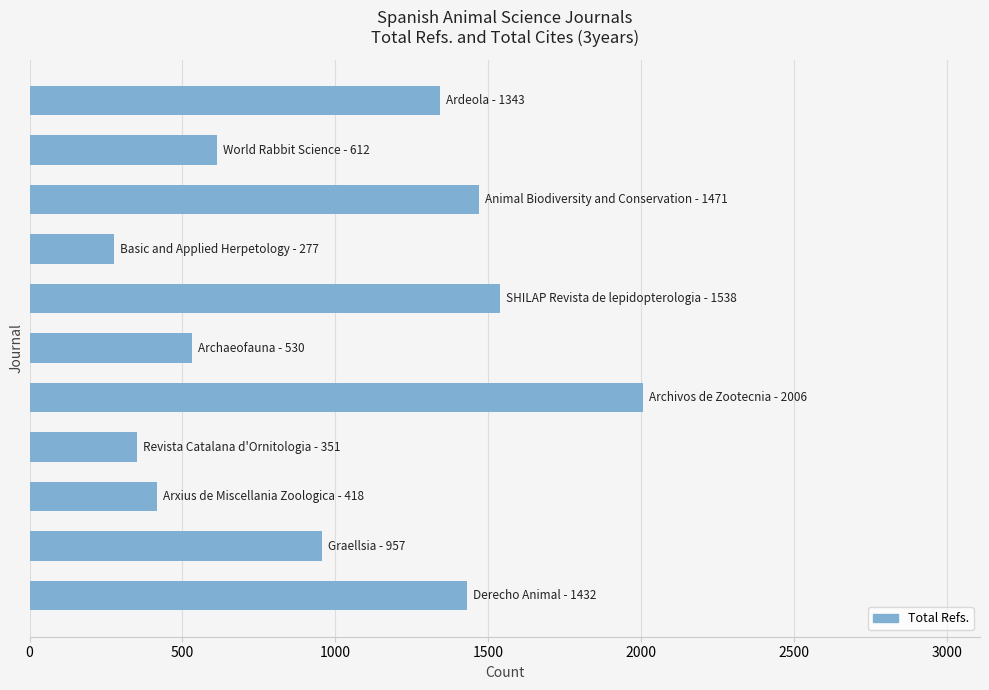

What is the smallest value displayed?

277